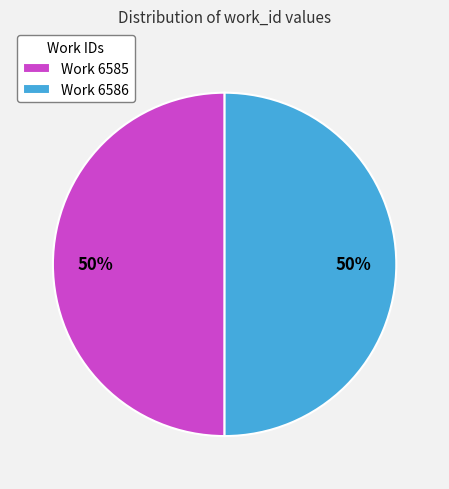

Count the number of slices in the pie.

2